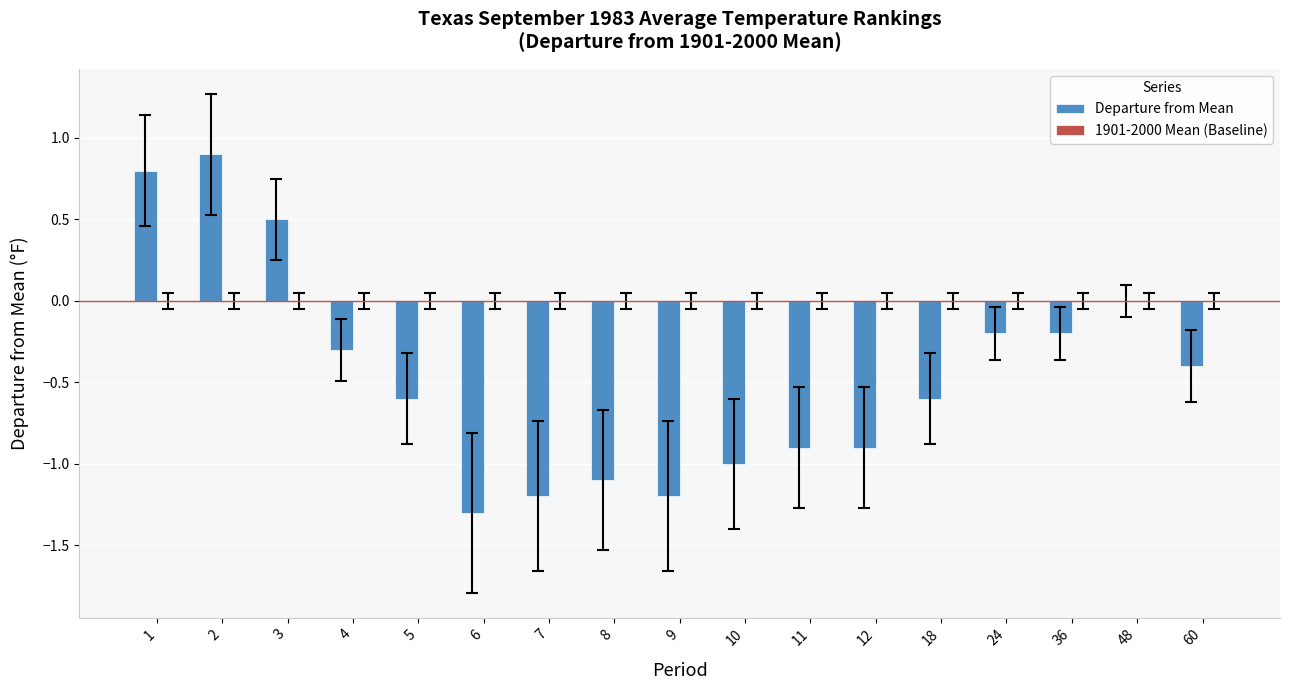

How many categories are shown in the chart?

17